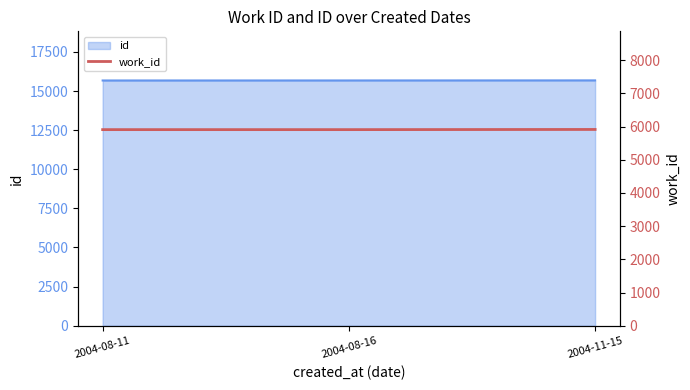

Rank the categories by value from highest to lowest.

2004-11-15, 2004-08-11, 2004-08-16